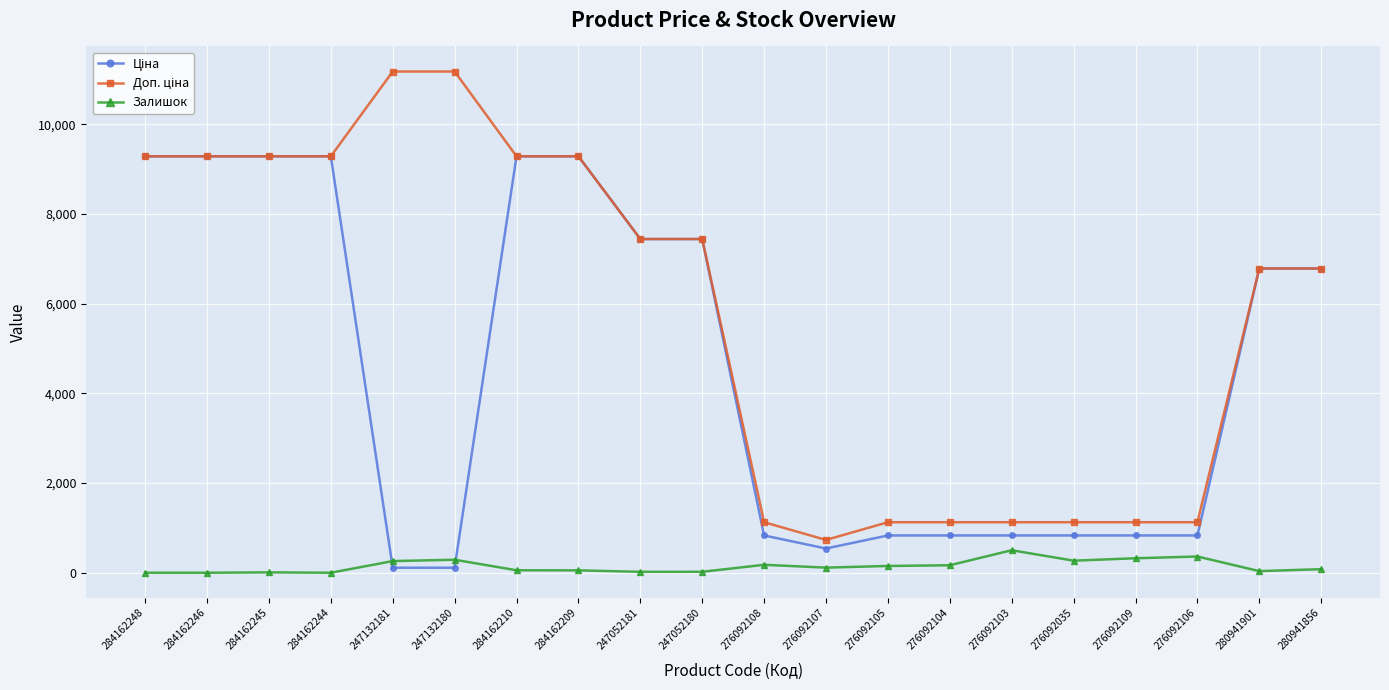

At which label is Залишок closest to 251?

247132181